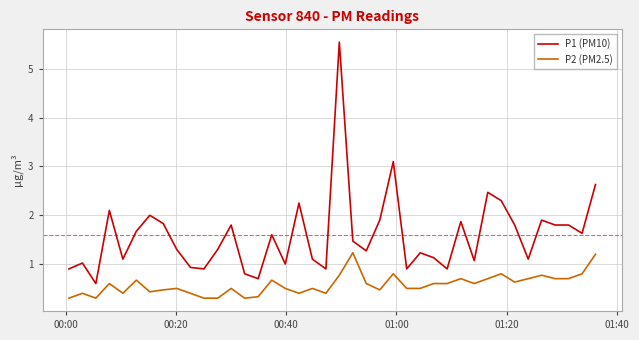

Which series has the largest total across all categories?

P1 (PM10)